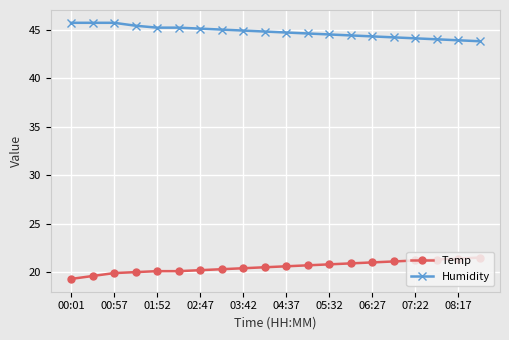

At how many categories does at least one series exceed 30?

20